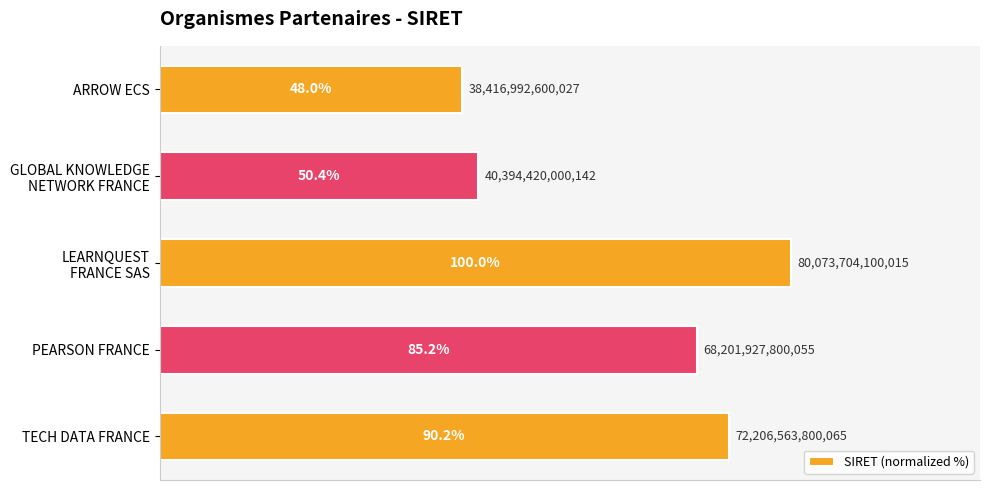

How many values exceed 85?

3